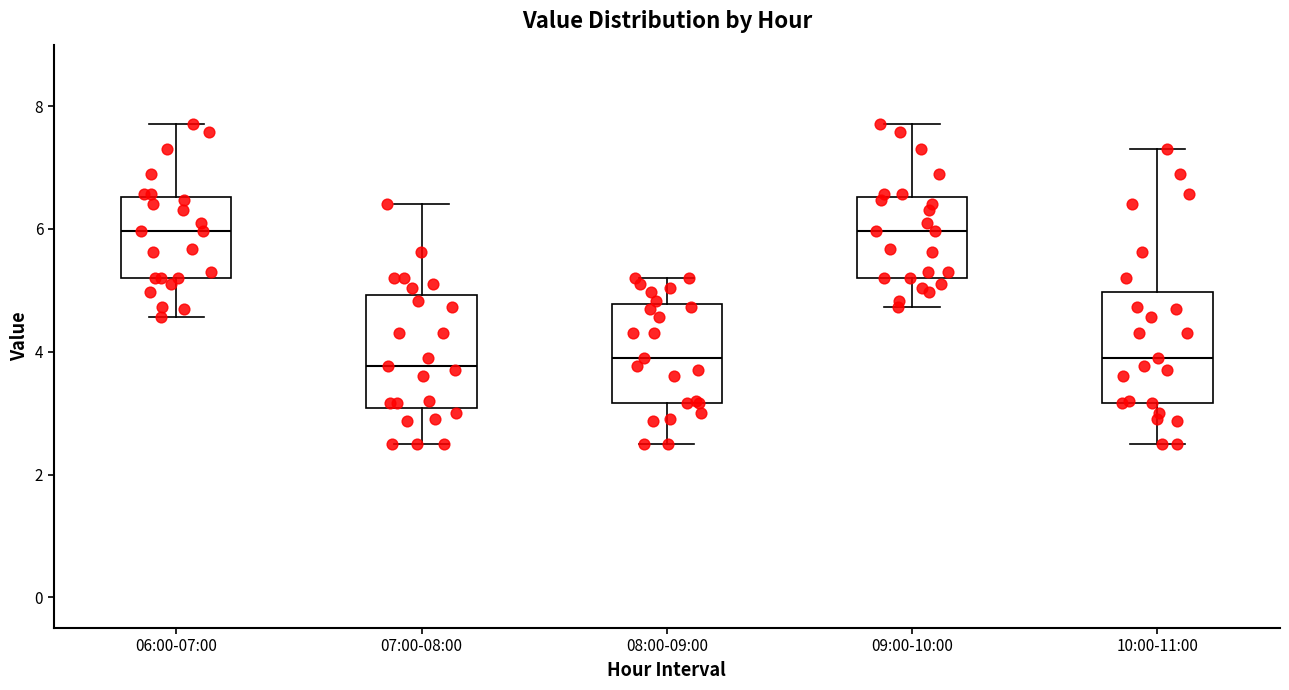

Where is the upper edge of the box for 10:00-11:00 on the y-axis? The values are not printed on the chart, so give them approximately, as read against the axis.

5.0